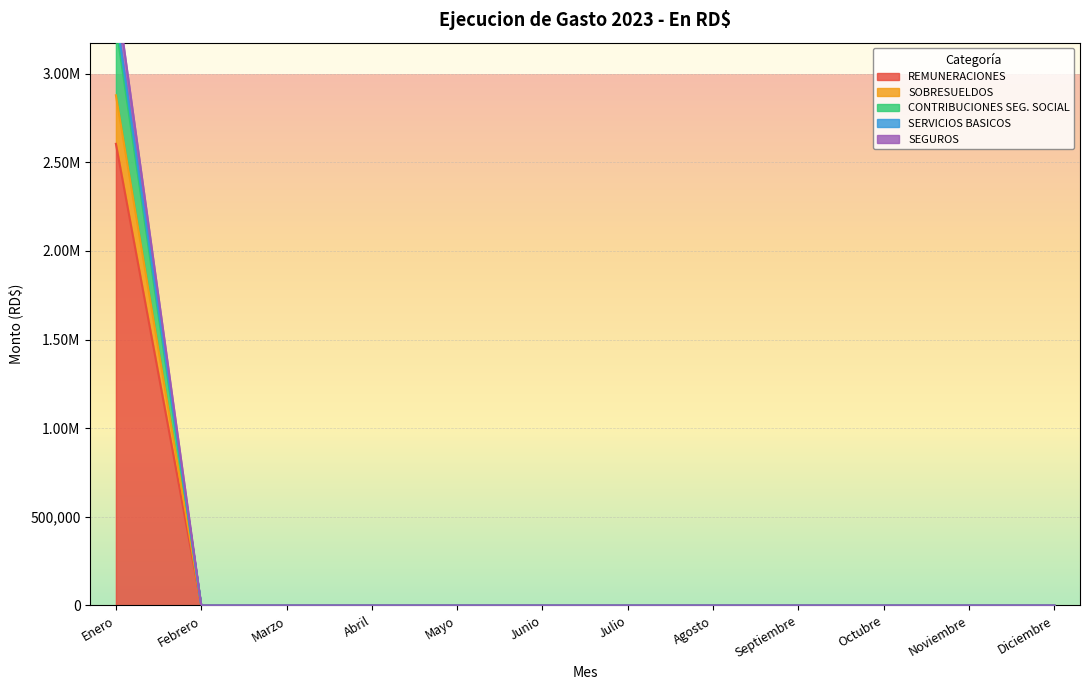

True or false: CONTRIBUCIONES SEG. SOCIAL and SEGUROS cross at least once.

False